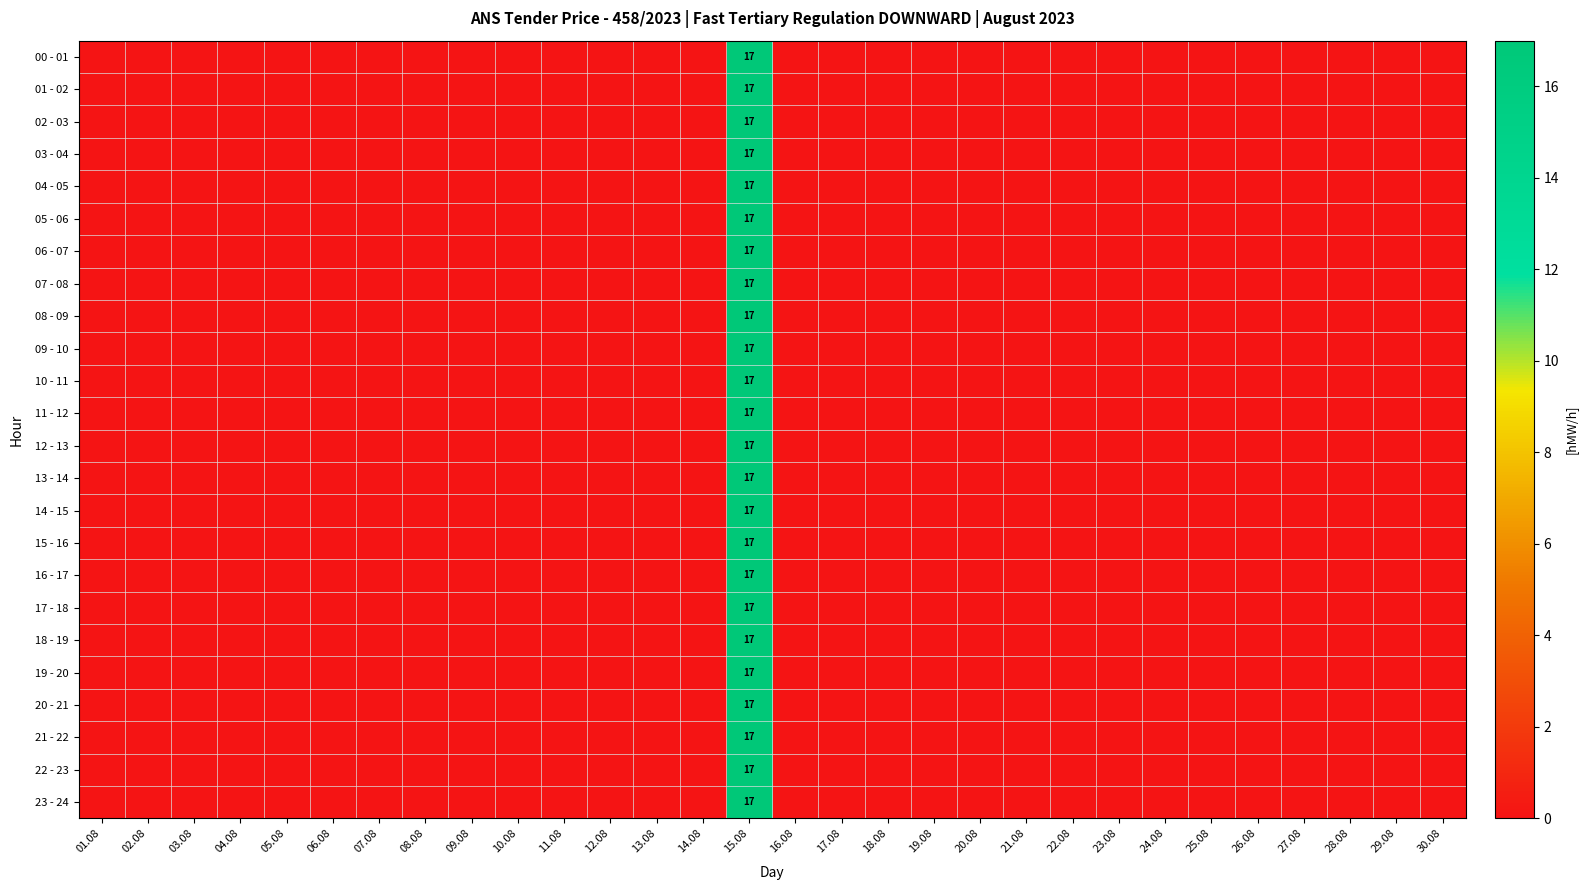

Is the value of 15 - 16 at 13.08 greater than the value of 06 - 07 at 03.08?

No